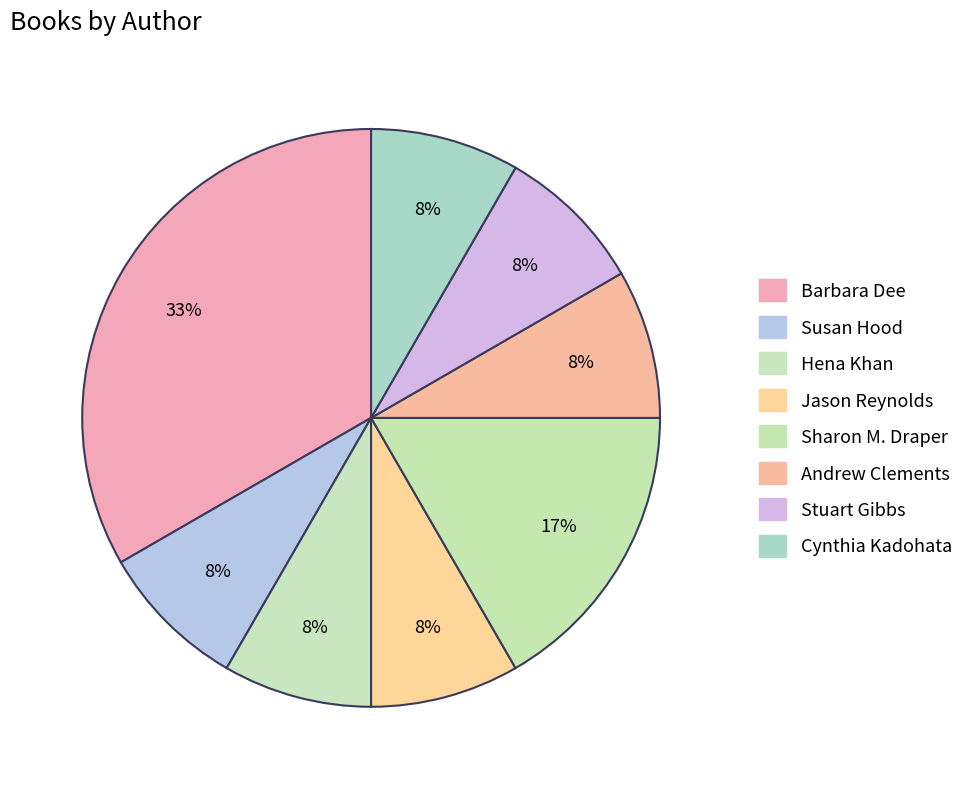

To the nearest percent, what is the average slice percentage?

12%